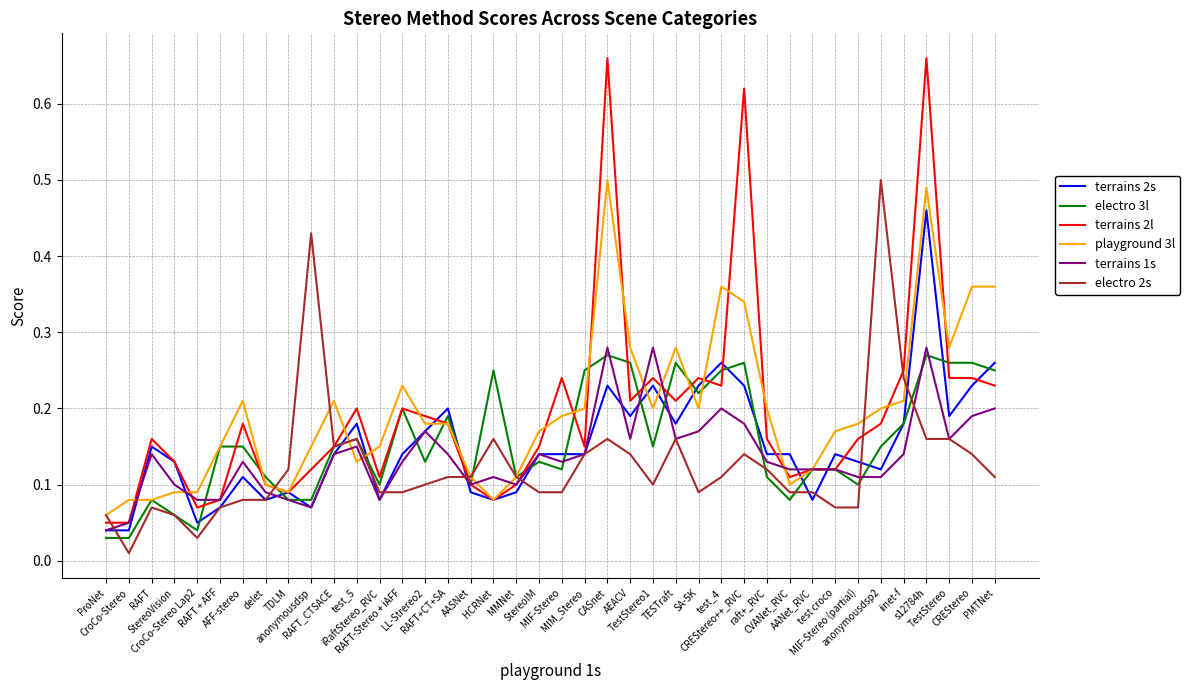

Which series has the largest range (max minus min)?

terrains 2l